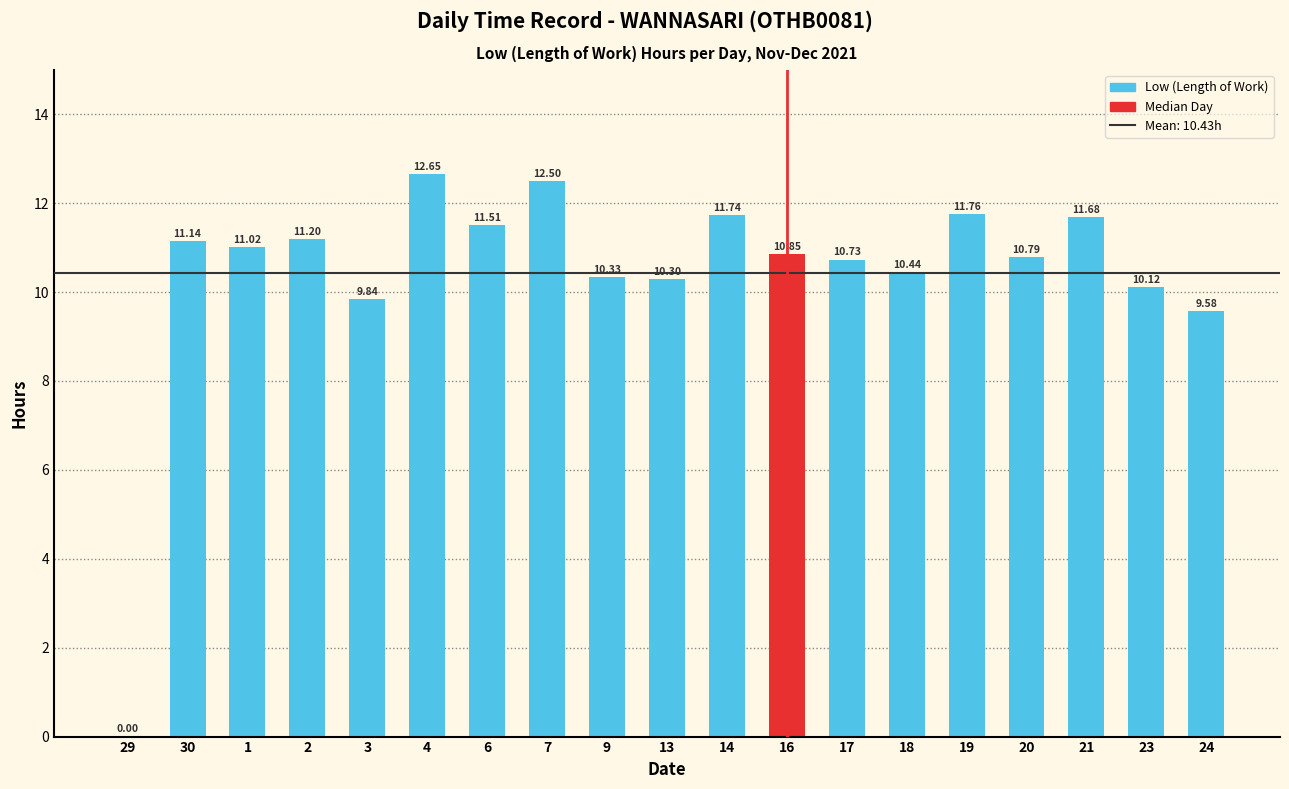

What is the change in value from 18 to 23?

-0.3